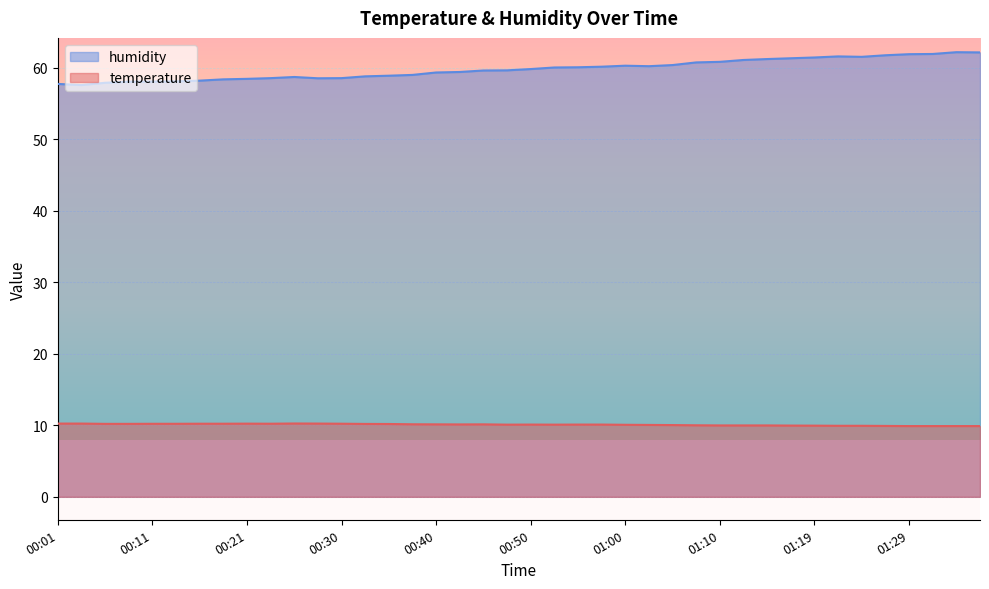

What is the difference between the second highest and second lowest values in the temperature series?

0.3